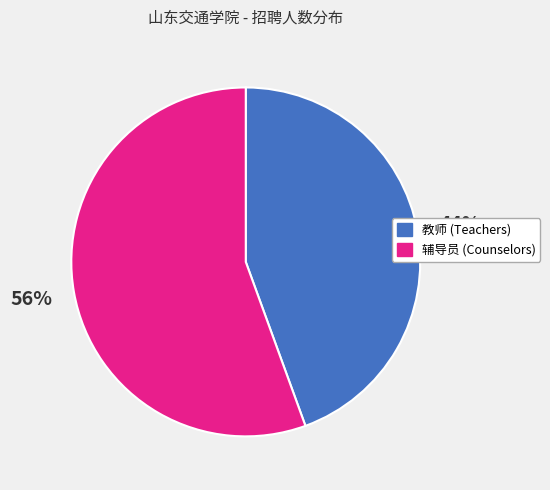

To the nearest percent, what is the average slice percentage?

50%